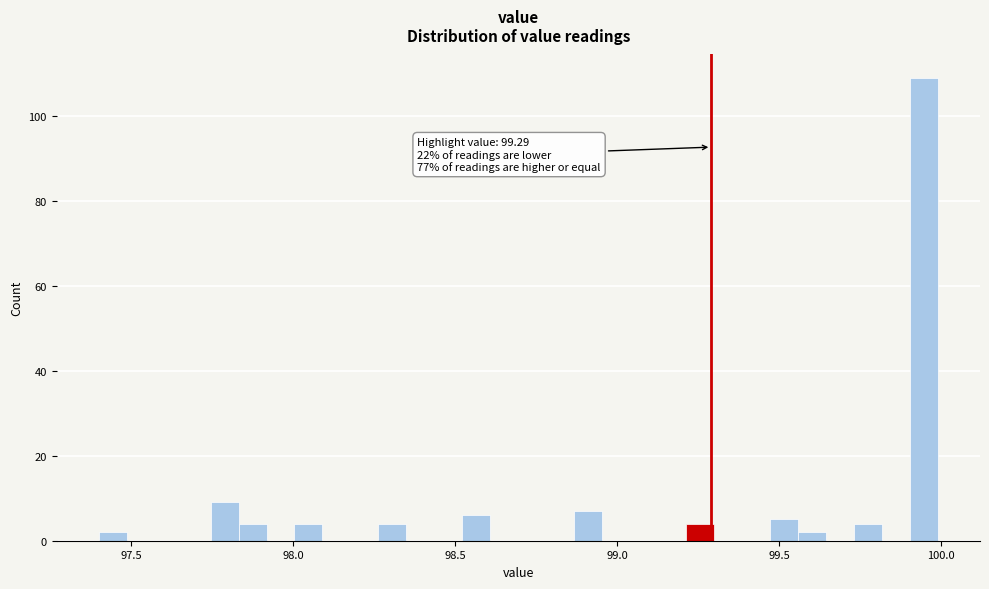

Read against the x-axis, roughly where is the centre of the tallest bar?

99.95